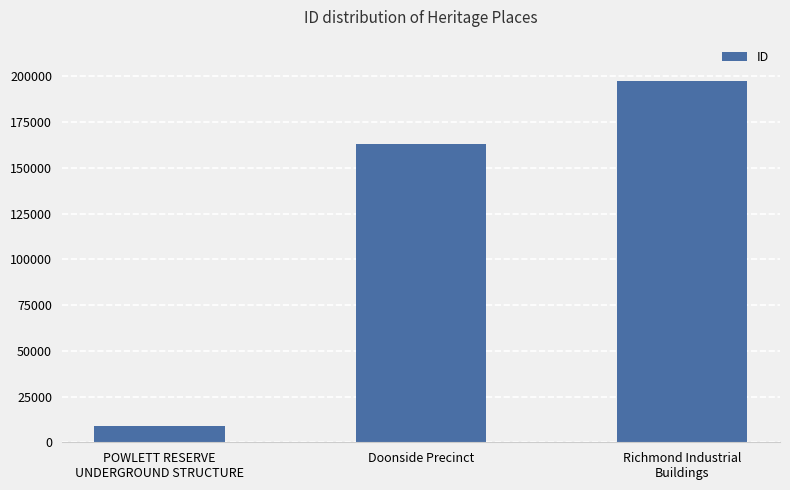

Reading left to right, extract all data points from this chart.

POWLETT RESERVE
UNDERGROUND STRUCTURE=8872	Doonside Precinct=162831	Richmond Industrial
Buildings=197538